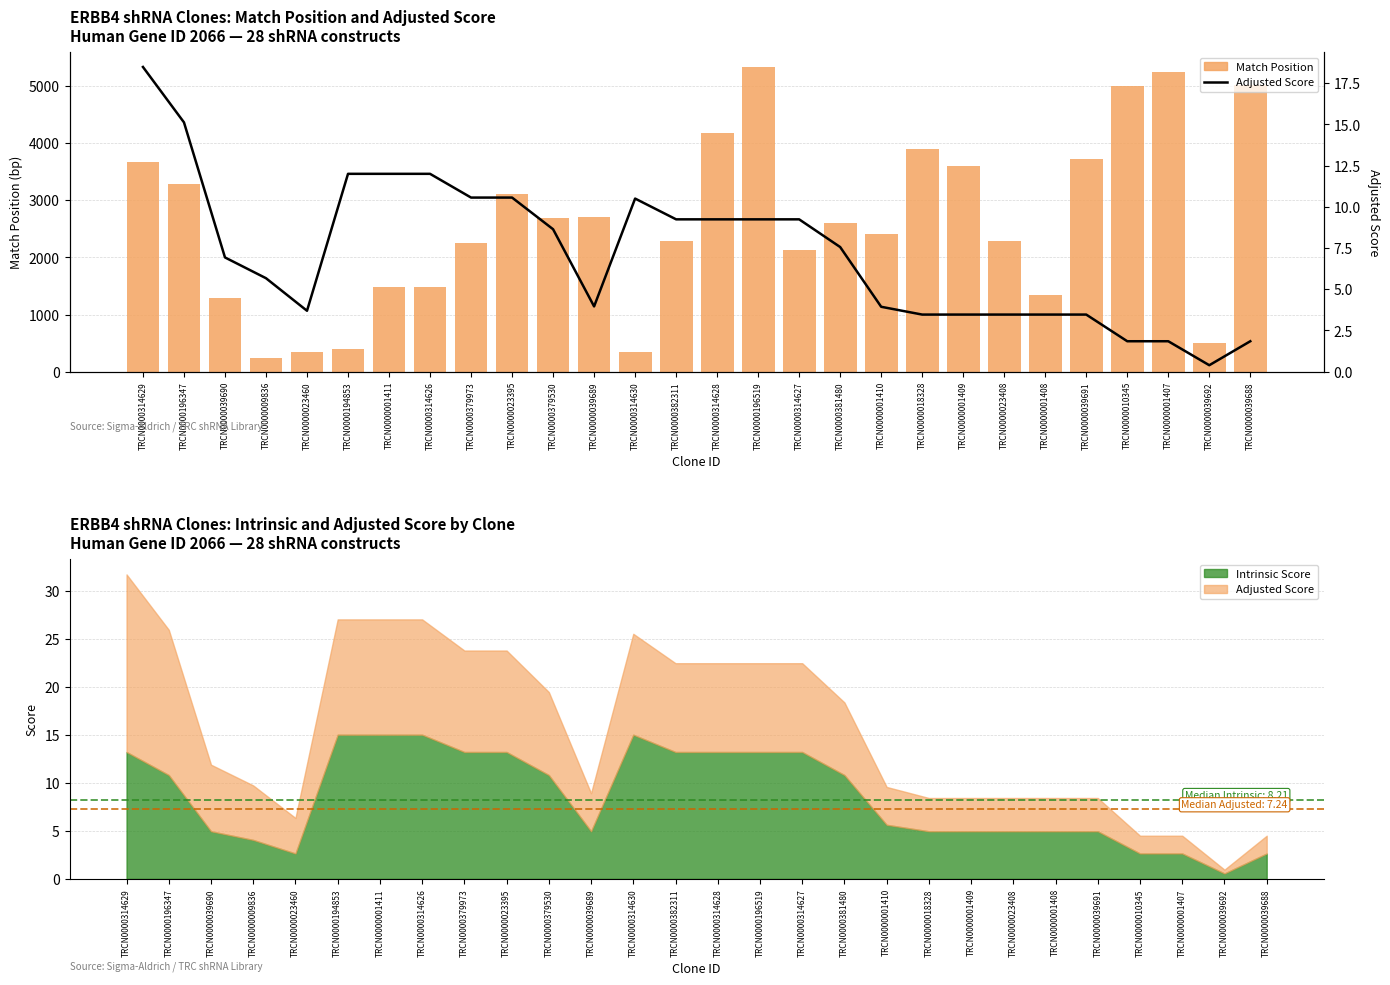

What is the label of the 2nd bar from the right?

TRCN0000039692